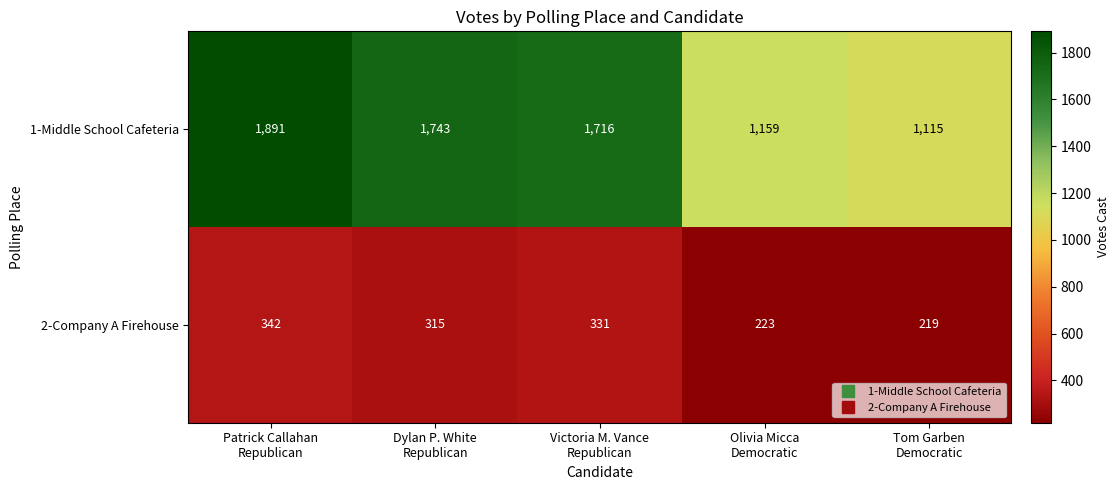

What is the difference between the second highest and minimum values in the 2-Company A Firehouse series?

112